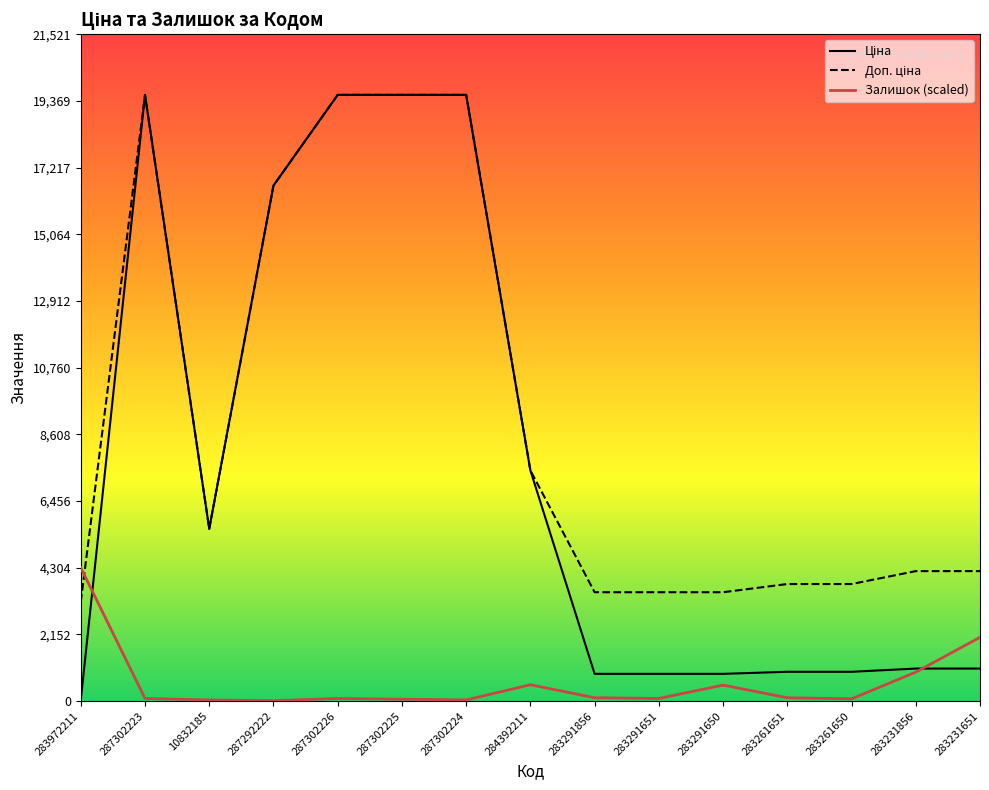

Which category has the highest value in the Залишок (scaled) series?

283972211